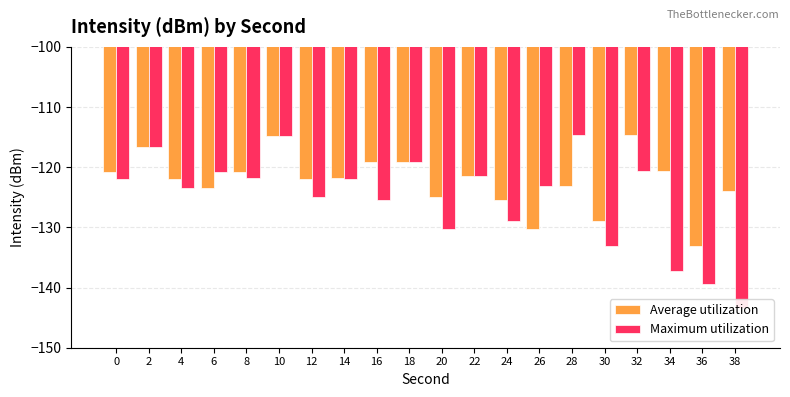

Which series has the widest spread of values?

Maximum utilization